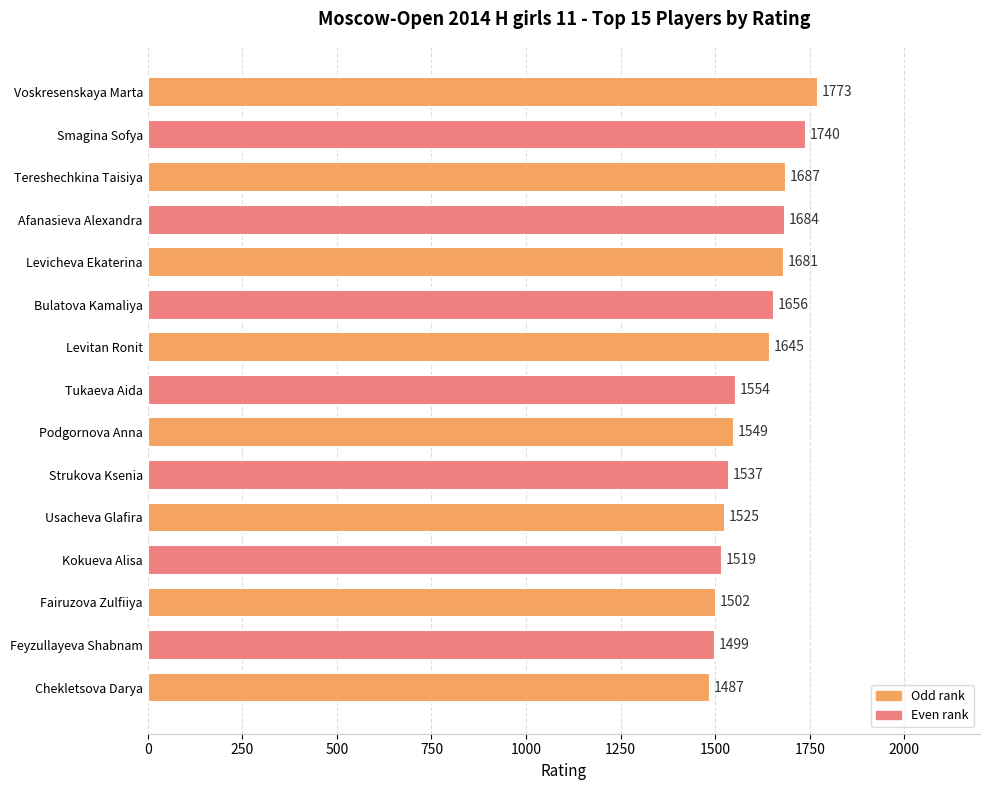

How many bars are there in total?

15